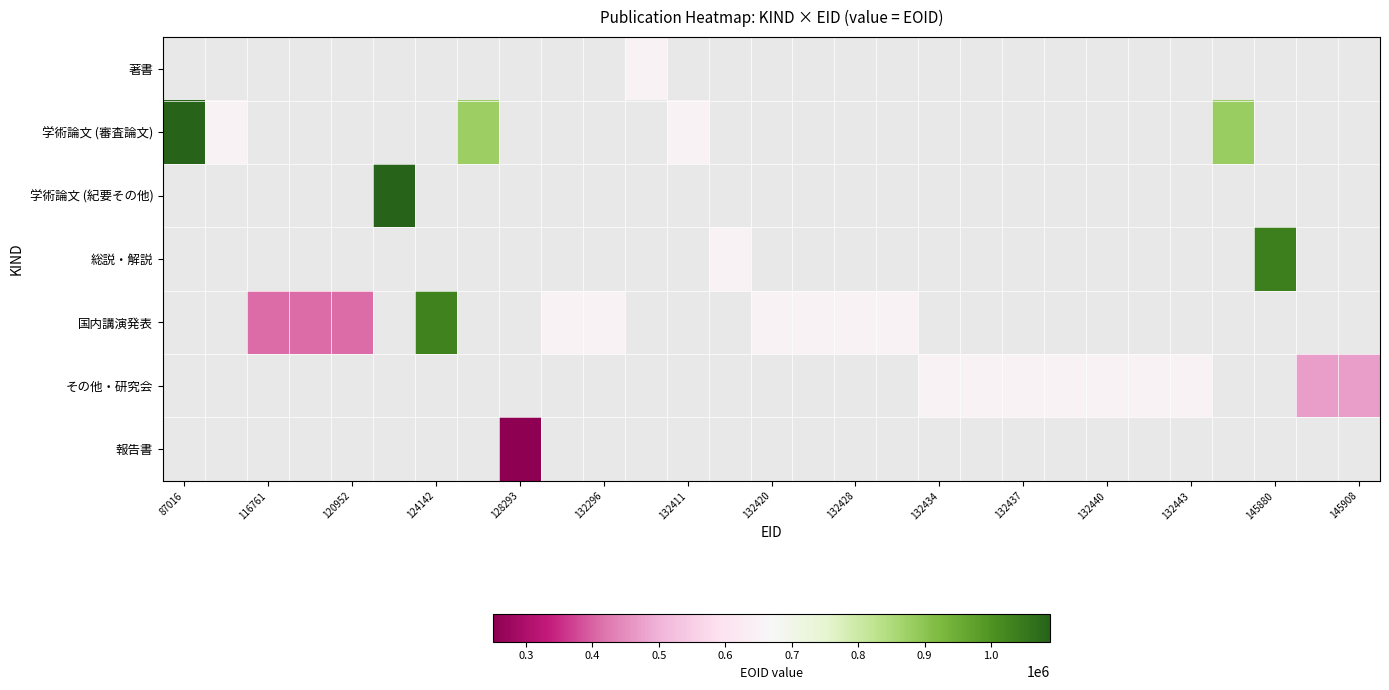

What is the minimum value shown in the chart?

250889.0